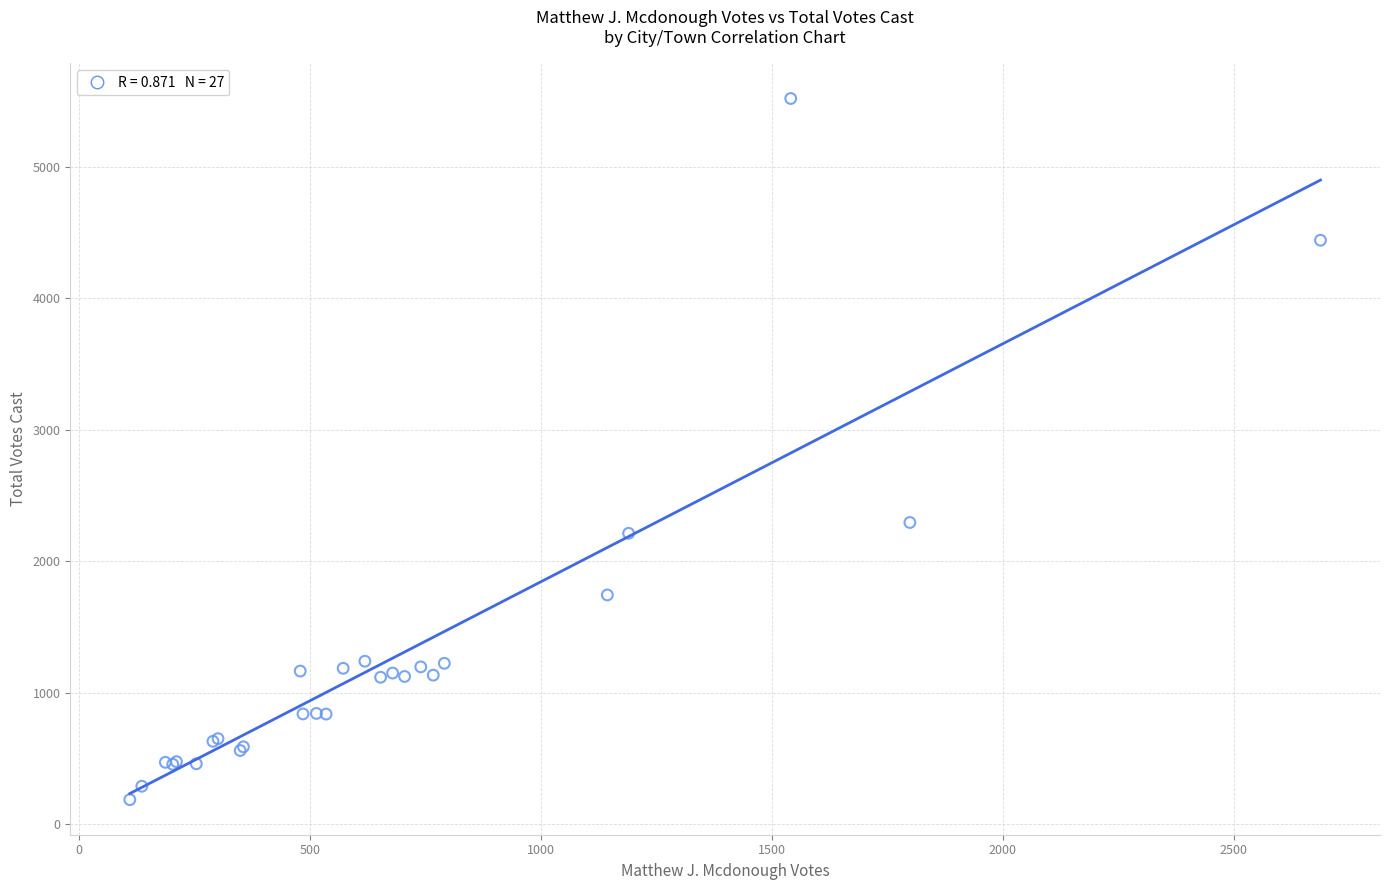

What Y value in the scatter plot is closest to 2852?

2294